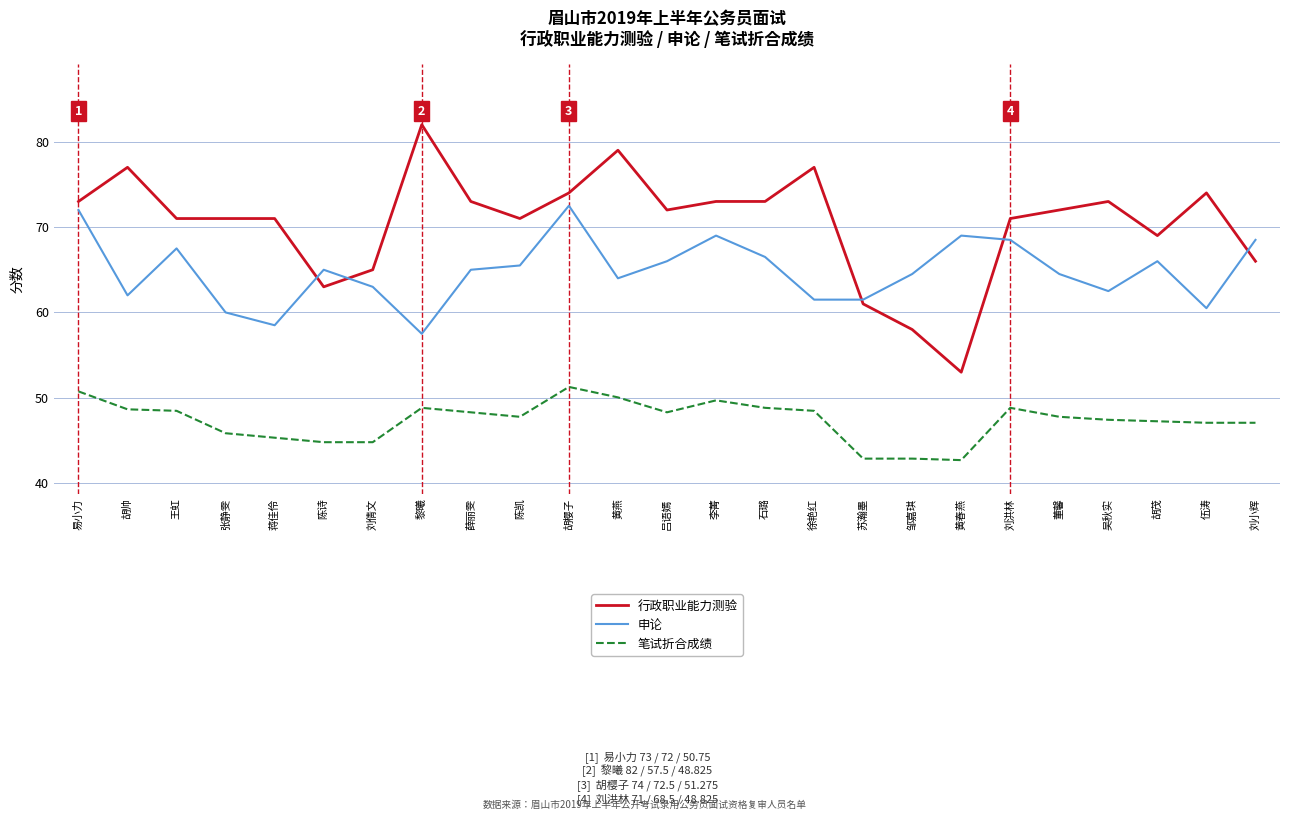

What position from the right is 苏瀚墨?

9